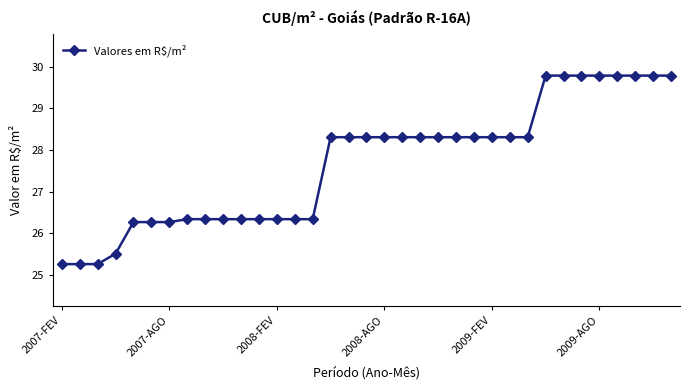

What is the difference between the maximum and minimum values?

4.5